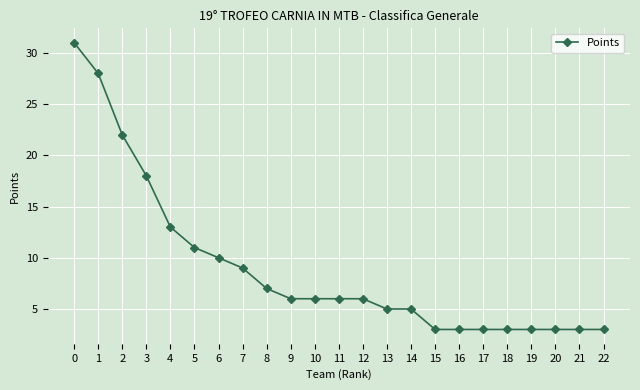

What is the value of the 15th point from the left?

5